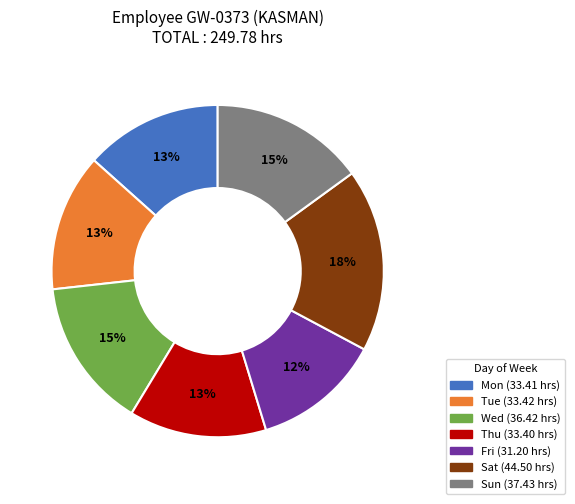

How many segments does this pie chart have?

7